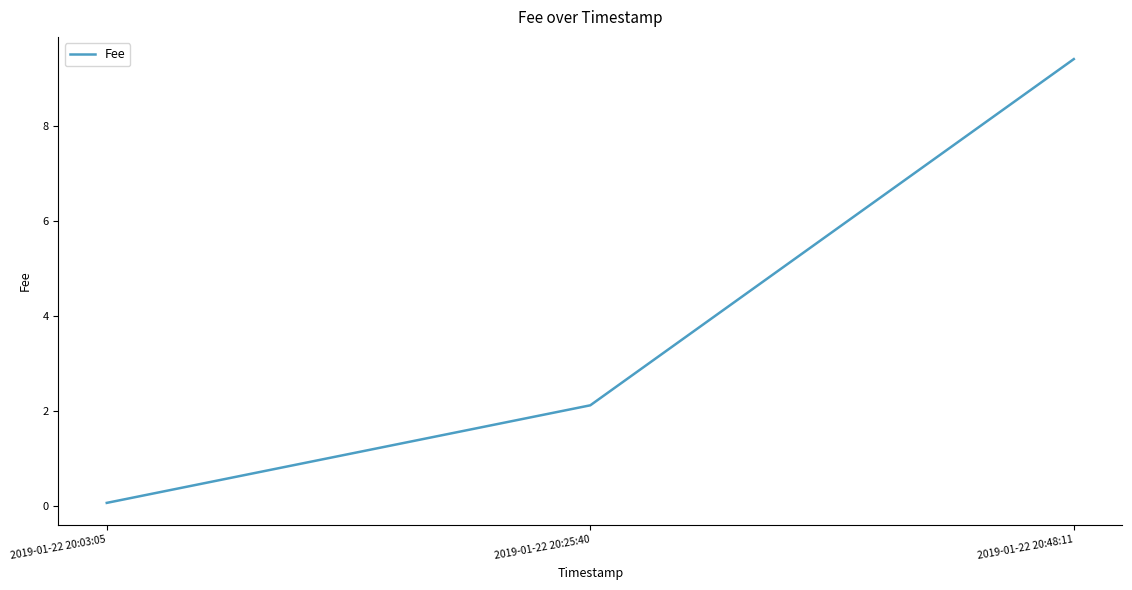

At which category does the chart reach its peak across all series?

2019-01-22 20:48:11